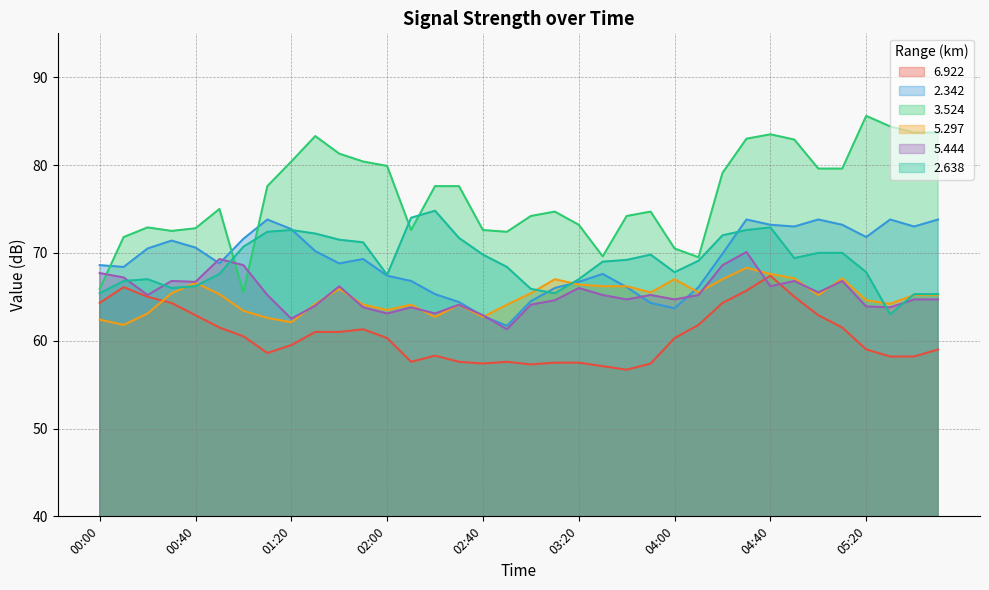

What is the difference between the second highest and minimum values in the   2.342 series?

12.1